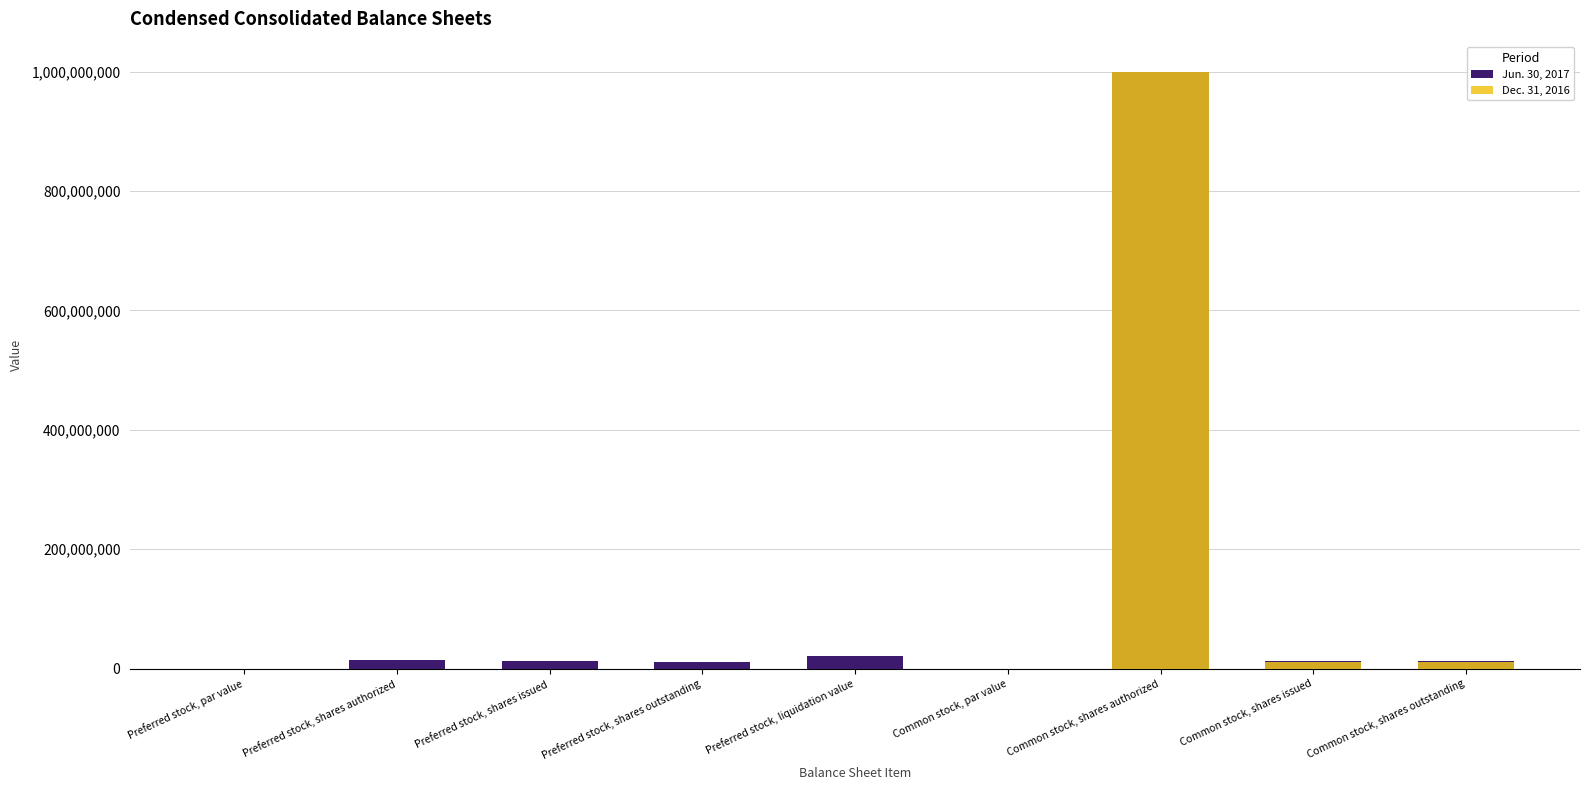

Which has a higher value, Common stock, par value or Preferred stock, liquidation value?

Preferred stock, liquidation value